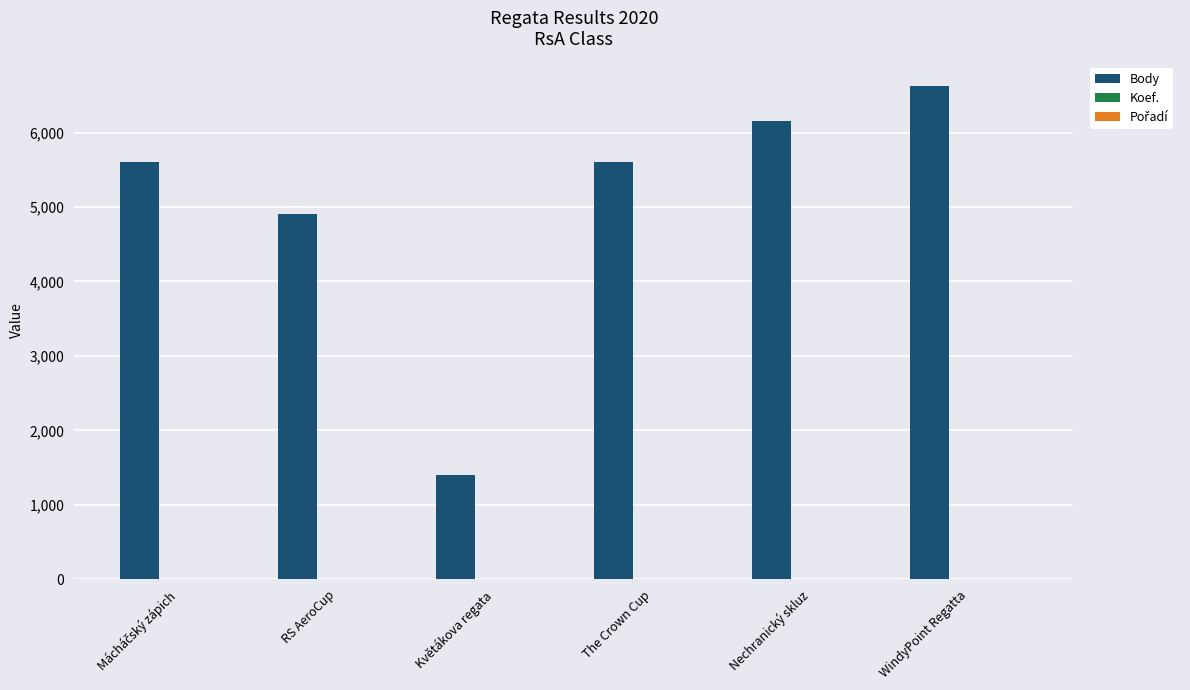

The Body series shows 7319 at RS AeroCup. True or false?

False